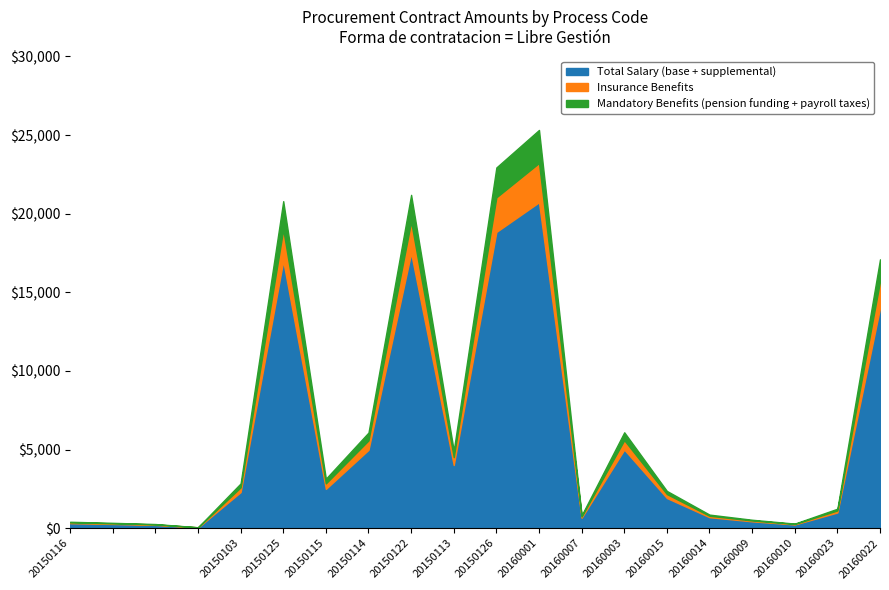

The Insurance Benefits series shows 19.5 at 20160010. True or false?

False